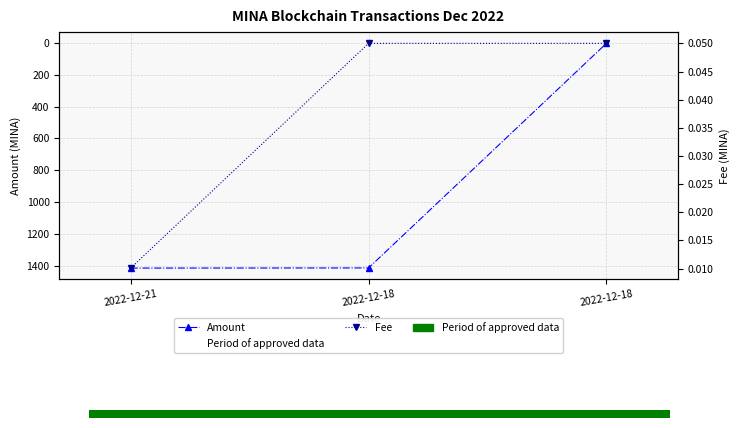

What is the sum of all Amount values?

2831.4